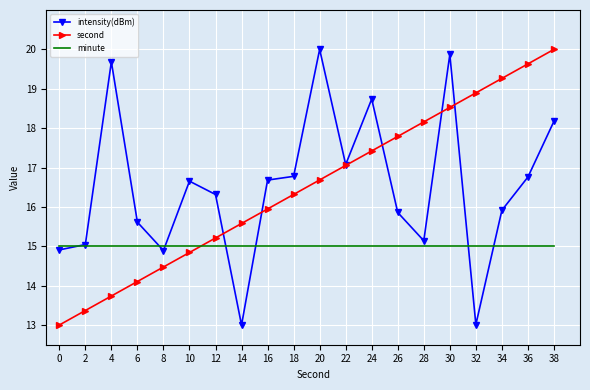

What is the spread (max minus min) of values at 10?

1.8